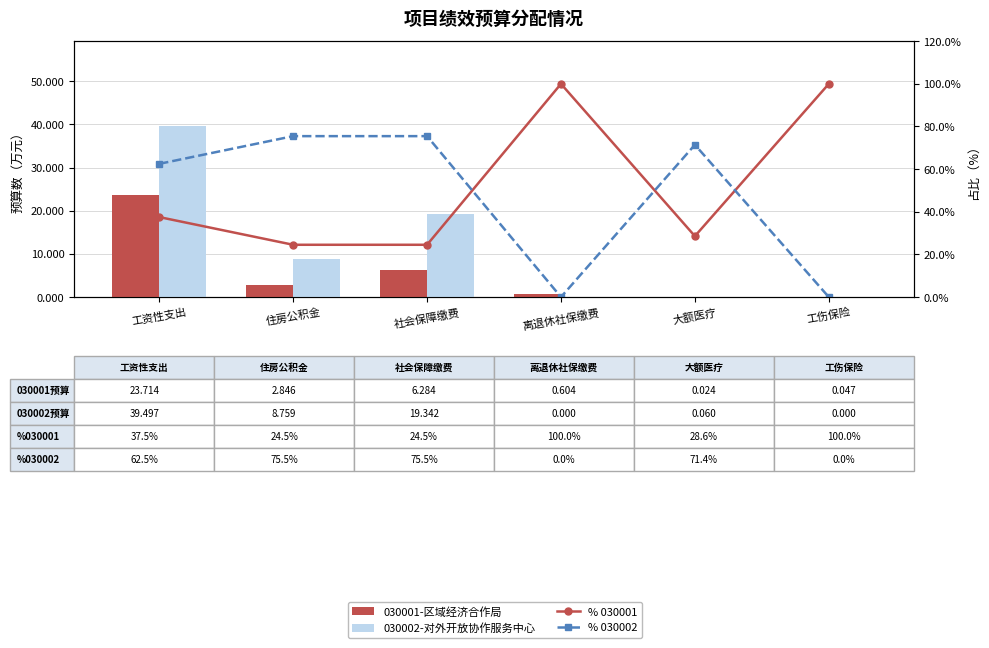

Which category has the highest value in the % 030002 series?

社会保障缴费